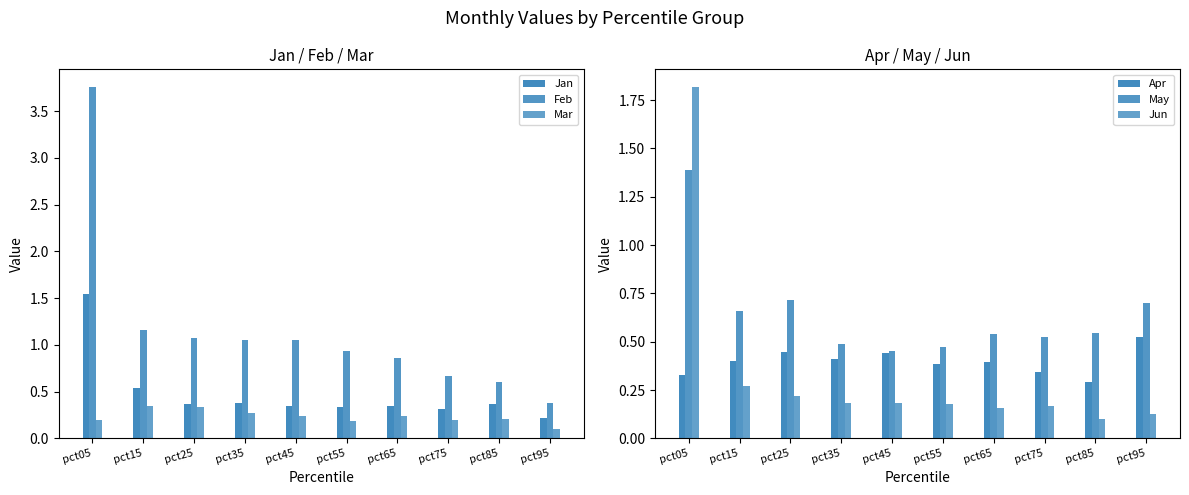

How many groups of bars are there?

10